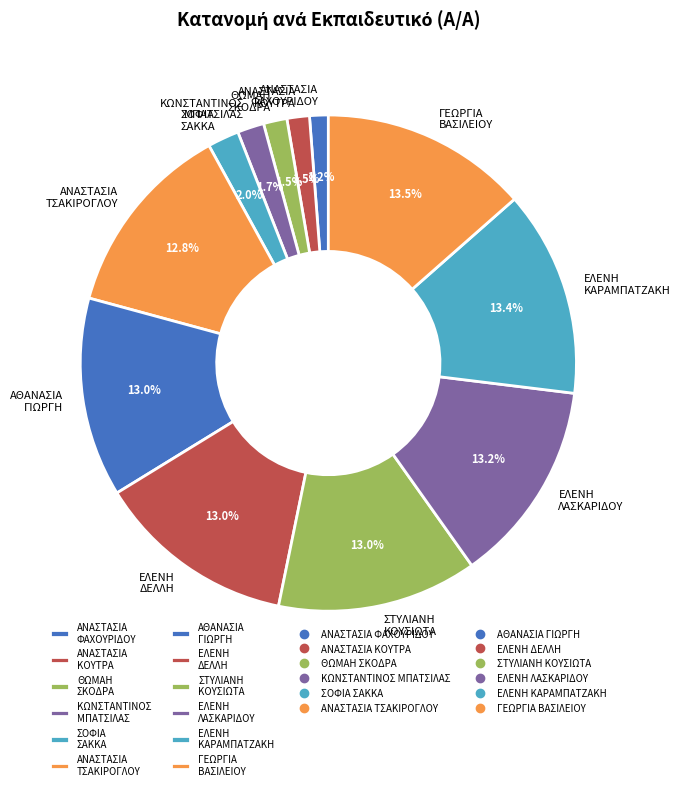

What percentage is NOT represented by ΘΩΜΑΗ ΣΚΟΔΡΑ?

98.5%